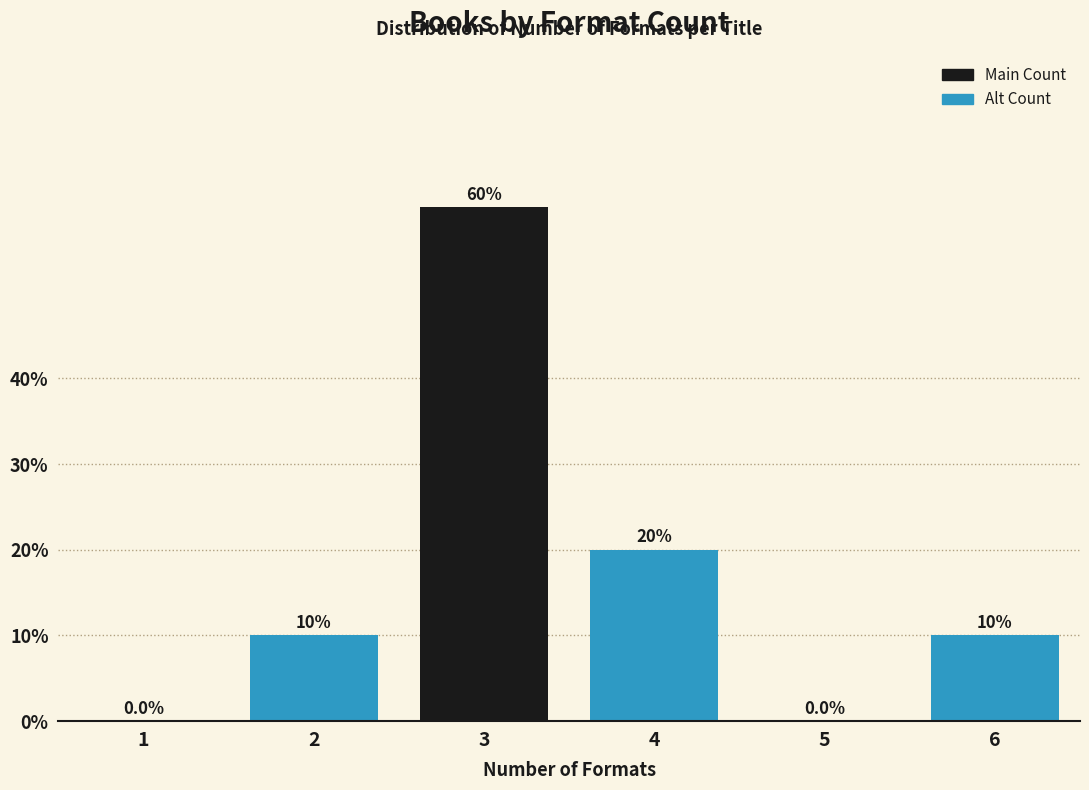

Reading left to right, transcribe all the data shown in this chart.

1=0	2=10	3=60	4=20	5=0	6=10